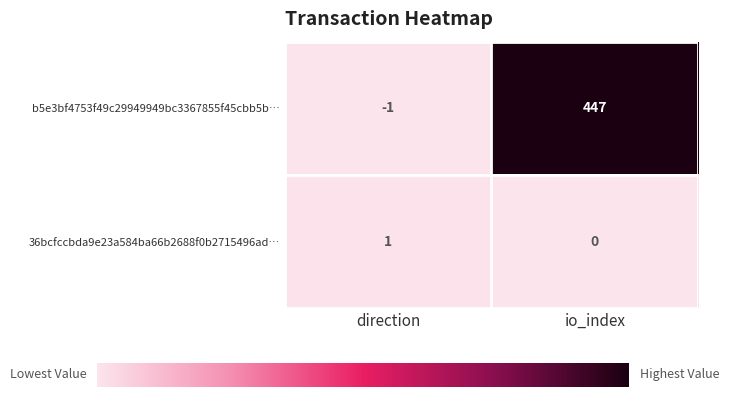

What is the difference between the b5e3bf4753f49c29949949bc3367855f45cbb5b… values at direction and io_index?

448